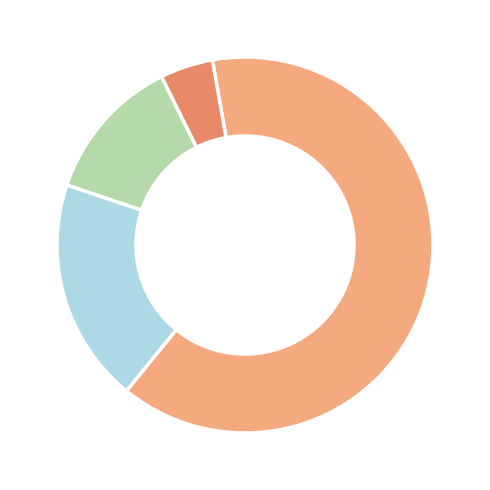

Does any single category account for the majority?

Yes